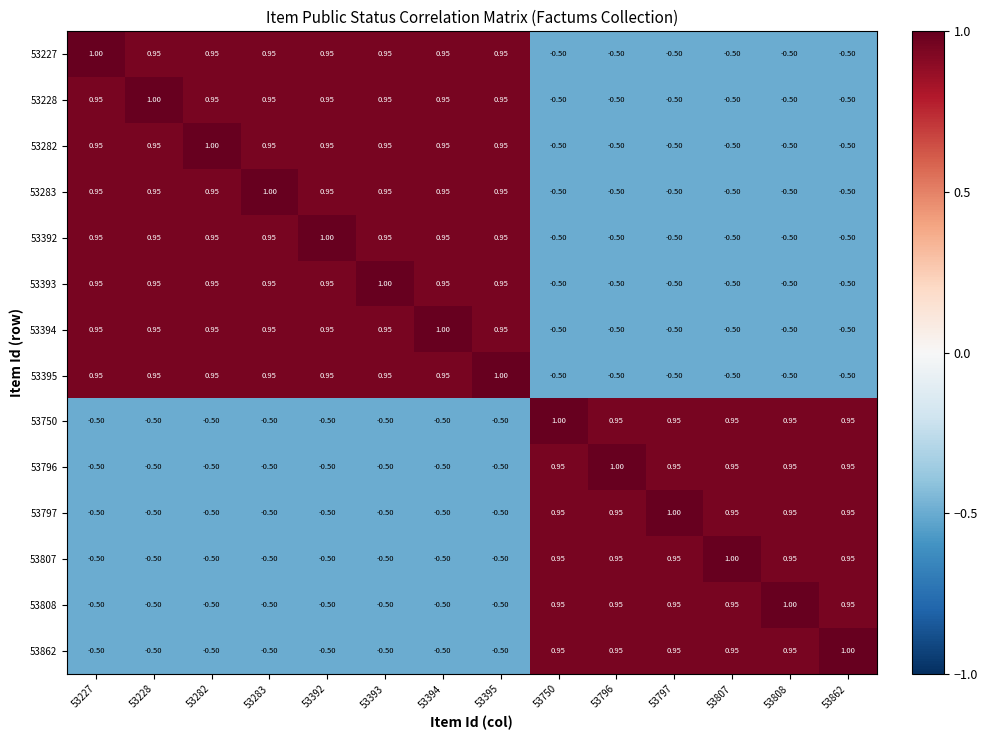

Count the number of categories in the chart.

14